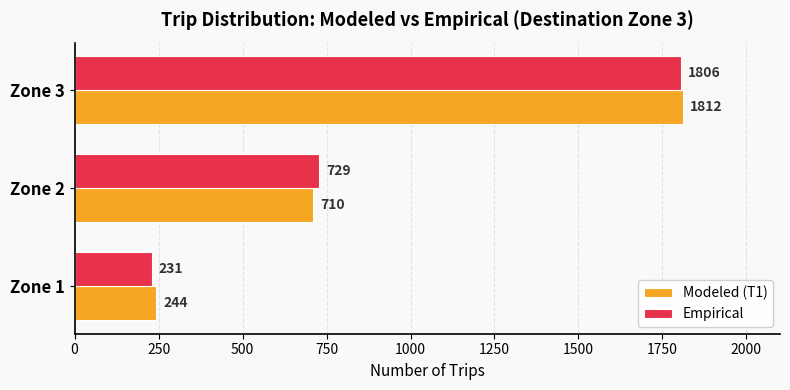

List the series in order of their peak value, lowest first.

Empirical, Modeled (T1)